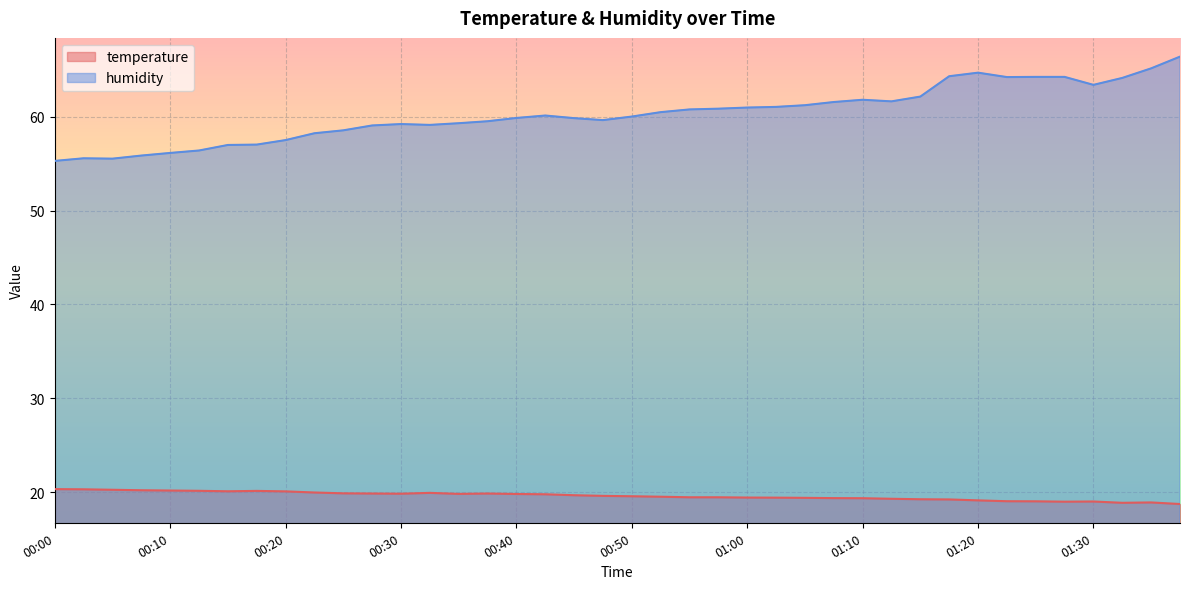

Rank the categories by humidity value from lowest to highest.

00:00, 00:05, 00:03, 00:08, 00:10, 00:13, 00:15, 00:18, 00:20, 00:23, 00:25, 00:28, 00:33, 00:30, 00:35, 00:38, 00:48, 00:45, 00:40, 00:50, 00:43, 00:53, 00:55, 00:58, 01:00, 01:03, 01:05, 01:07, 01:13, 01:10, 01:15, 01:30, 01:32, 01:23, 01:25, 01:28, 01:18, 01:20, 01:35, 01:37